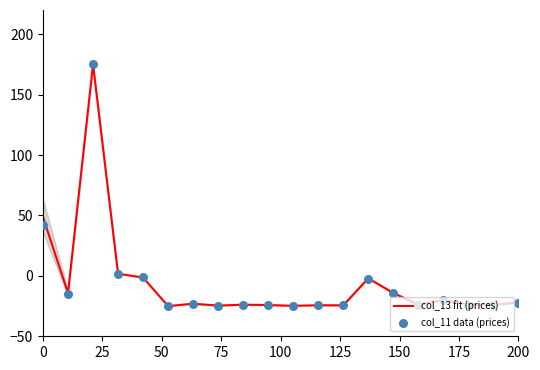

Which series reaches the maximum Y coordinate?

col_13 fit (prices)